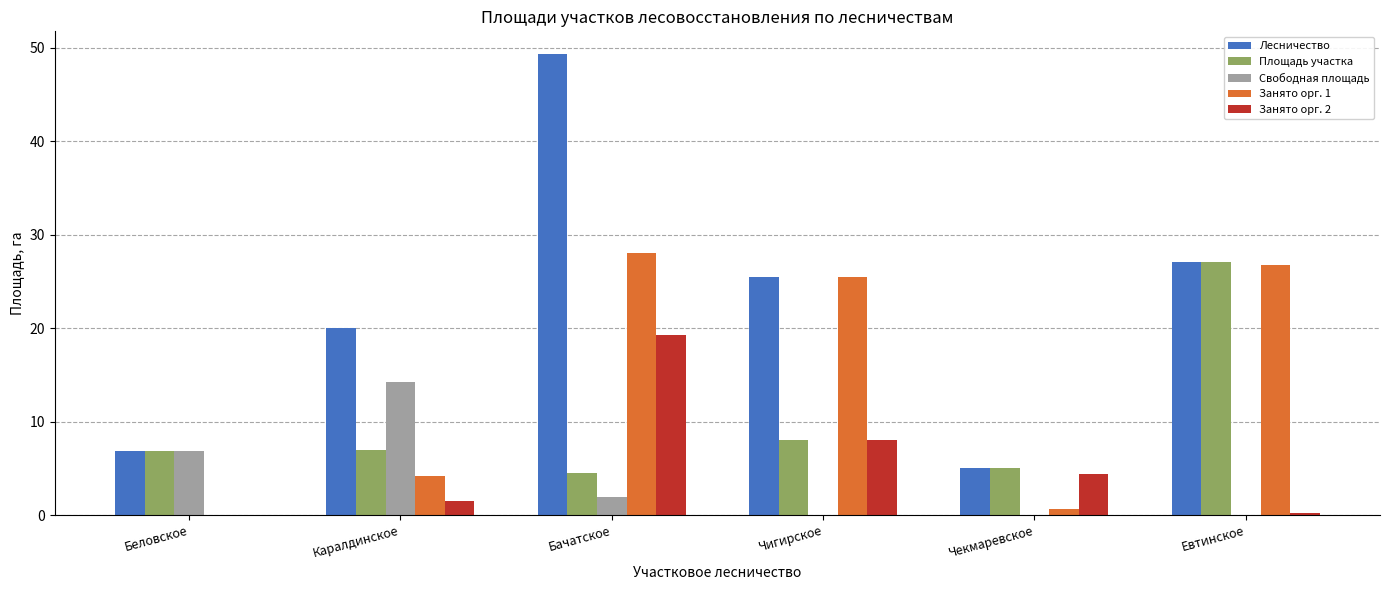

Read the Свободная площадь value at Бачатское.

1.9